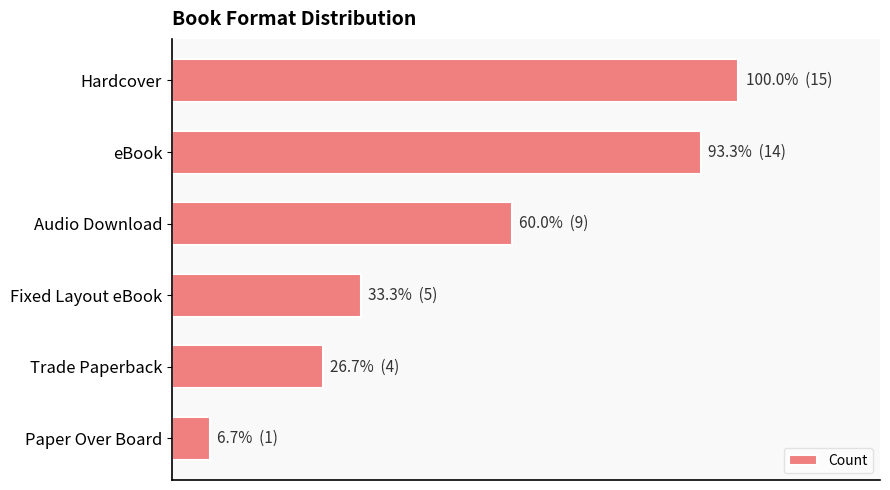

What is the average value?

8